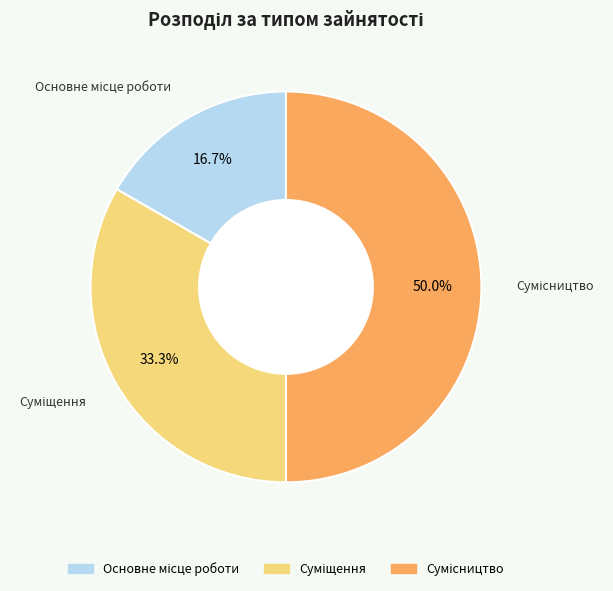

Is the sum of Сумісництво and Основне місце роботи greater than half?

Yes